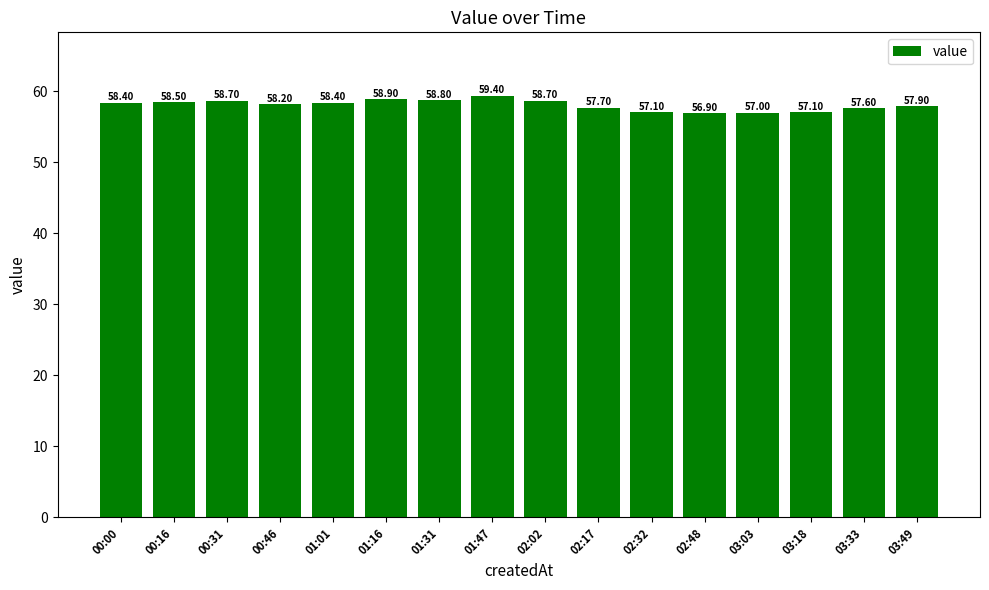

The value at 01:16 is 23.1. True or false?

False